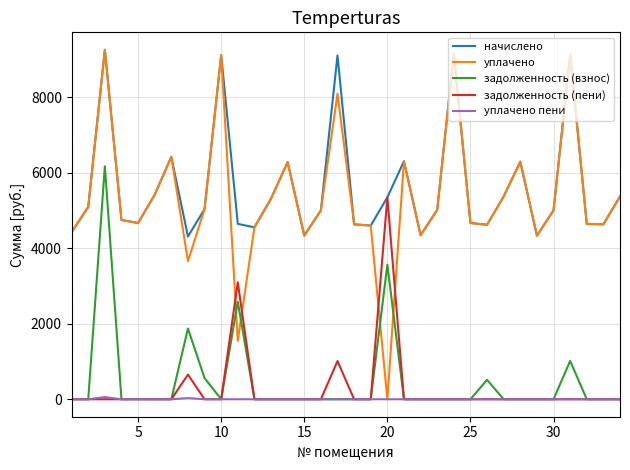

What is the difference between the second highest and minimum values in the начислено series?

4838.4